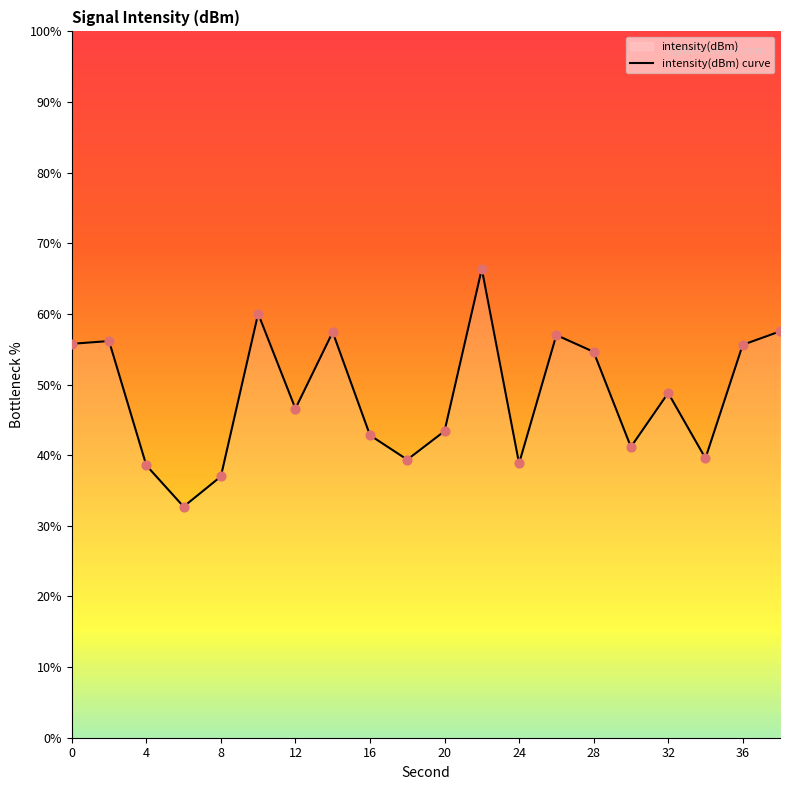

What is the change in value from 24 to 34?

+0.7